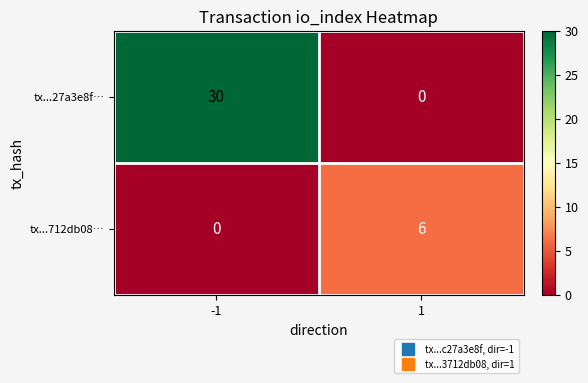

What is the greatest value displayed?

30